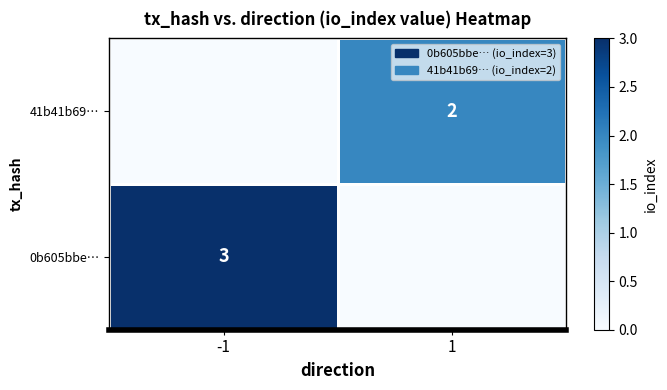

Is it true that 0b605bbe… equals 3 at -1?

True